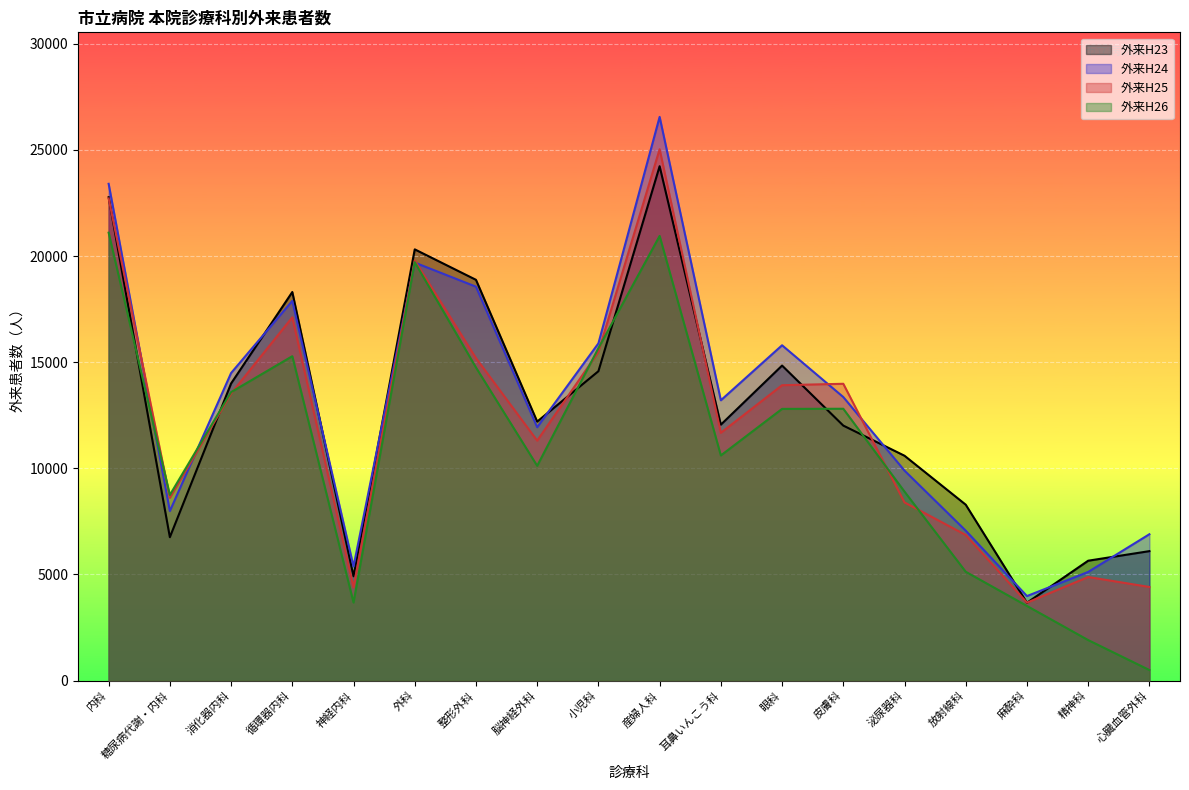

What is the difference between the highest and lowest values at 糖尿病代謝・内科?

1990